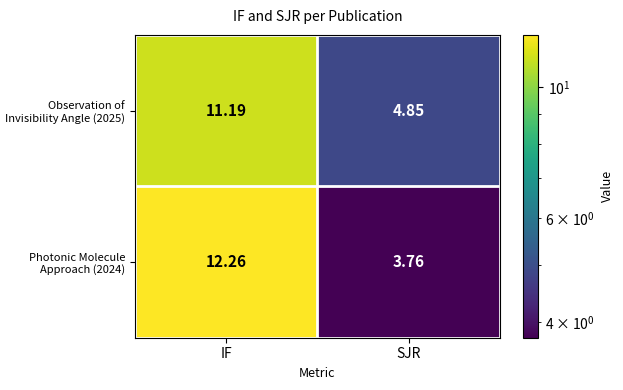

At which category is the sum across all series the highest?

IF